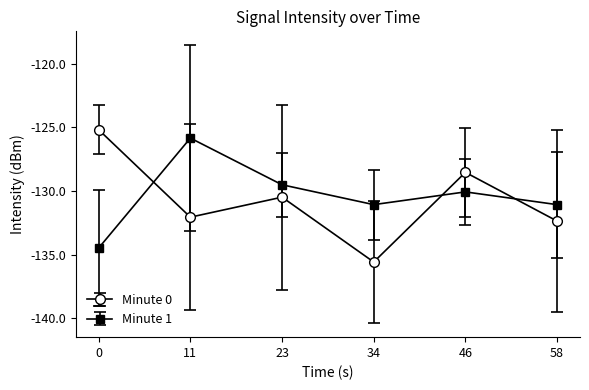

What is the spread (max minus min) of values at 0?

9.3